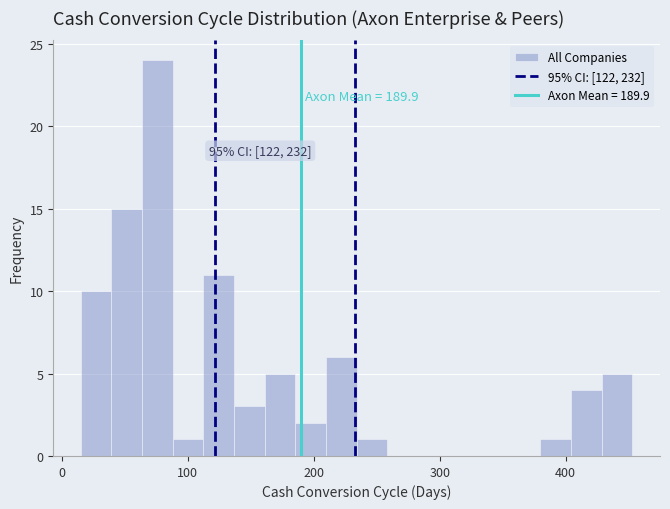

Around what value on the x-axis is the tallest bar? Give the approximate position of its centre, as read against the axis.

80